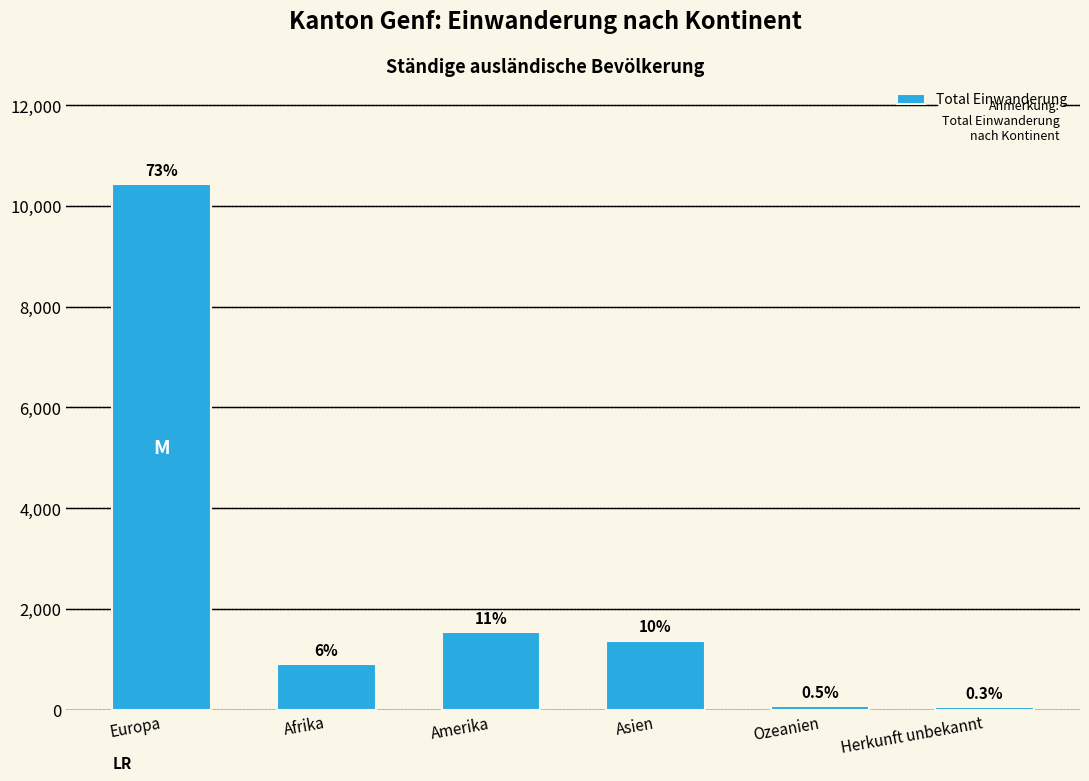

What is the sum of the values at Asien and Afrika?

2269